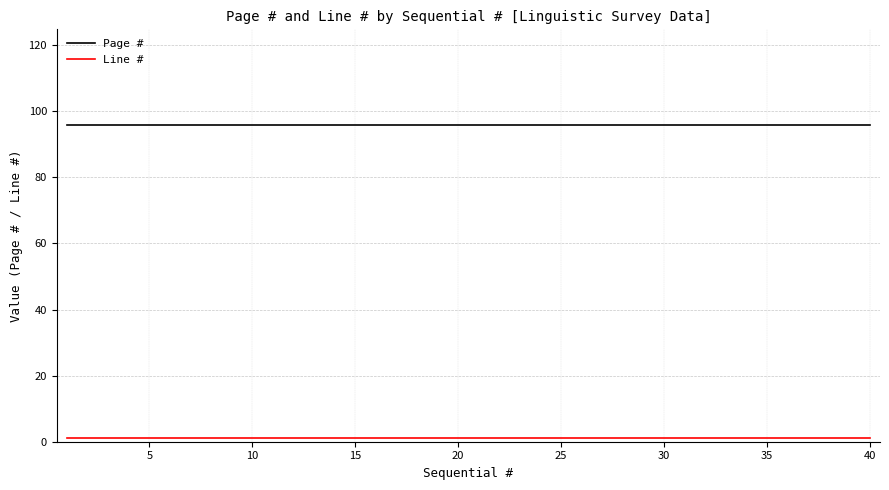

Does the chart display data point markers on the line(s)?

No